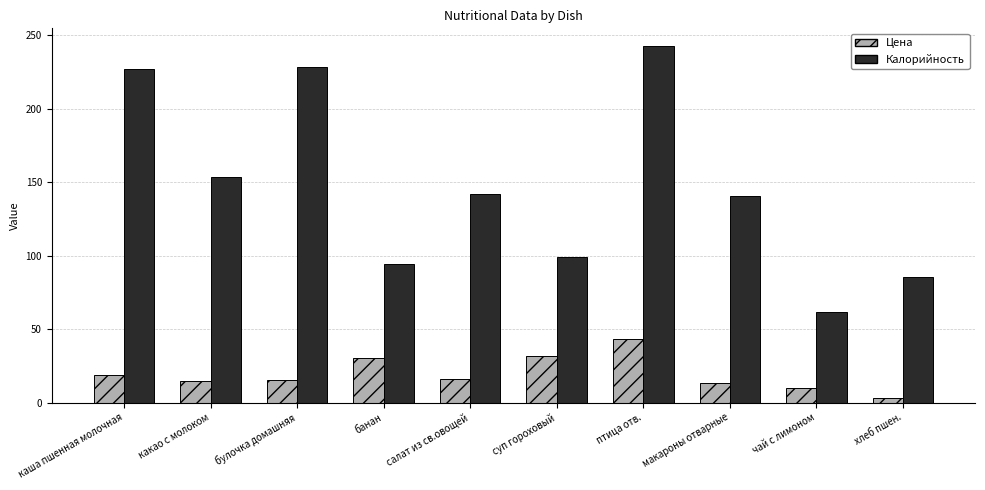

Which series has the widest spread of values?

Калорийность